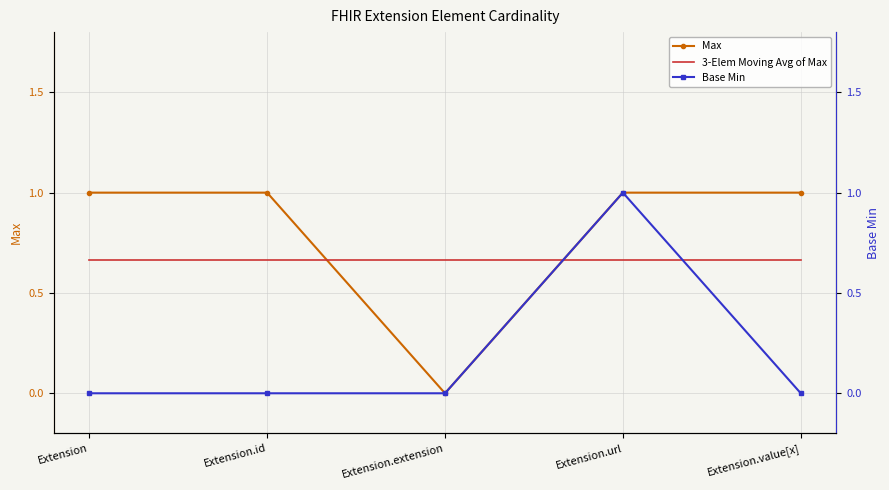

True or false: Base Min has more than 0 interior local peaks.

True